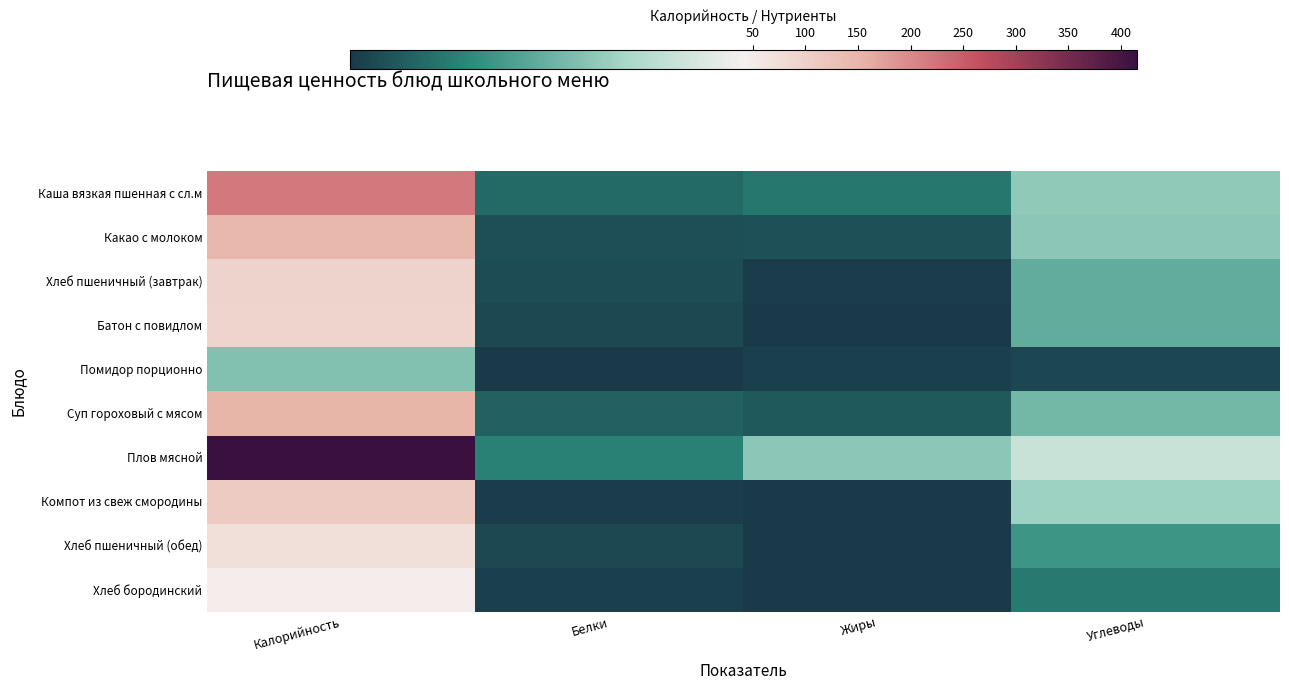

Which category has the highest value across all series?

Калорийность